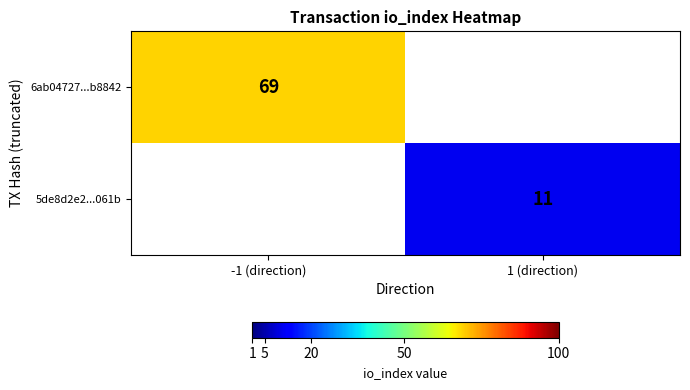

What is the smallest value displayed?

11.0